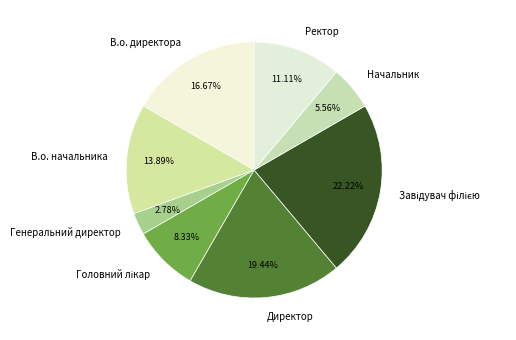

To the nearest percent, what portion does Директор represent?

19%